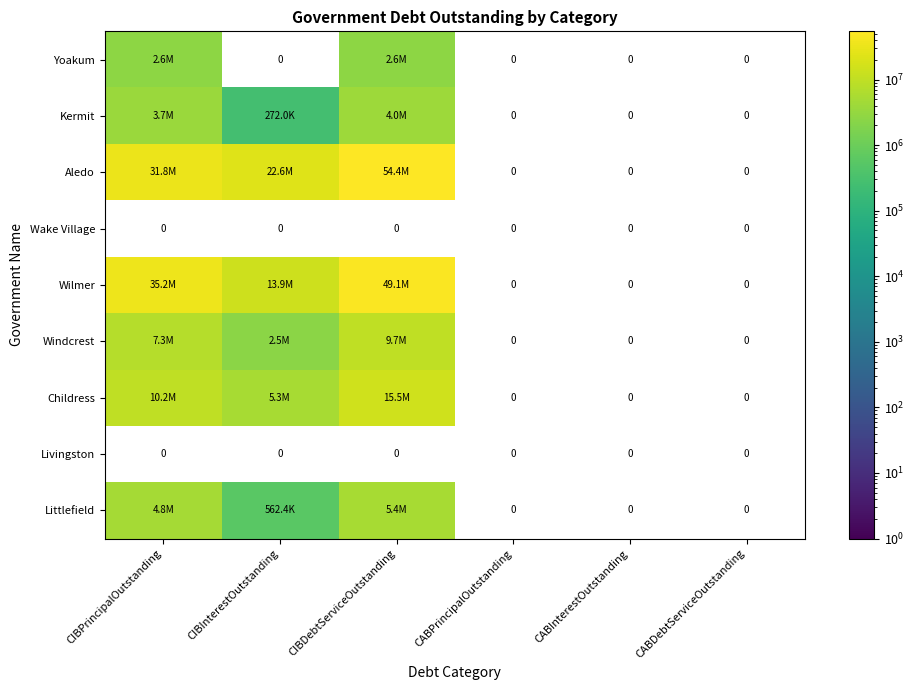

What is the maximum value shown in the chart?

54362198.1